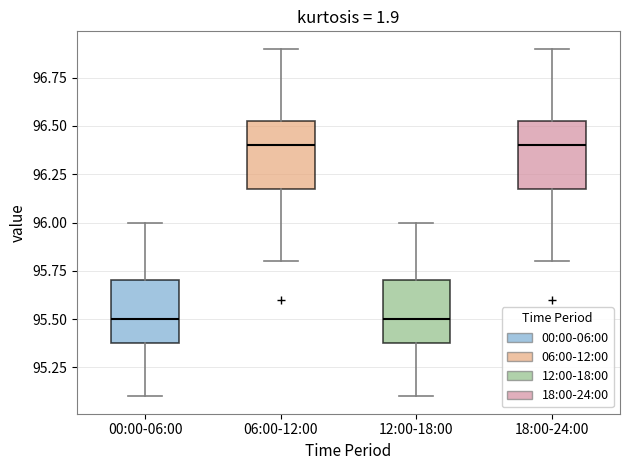

Where does the lower whisker of the box for 12:00-18:00 end on the y-axis? The values are not printed on the chart, so give them approximately, as read against the axis.

95.10